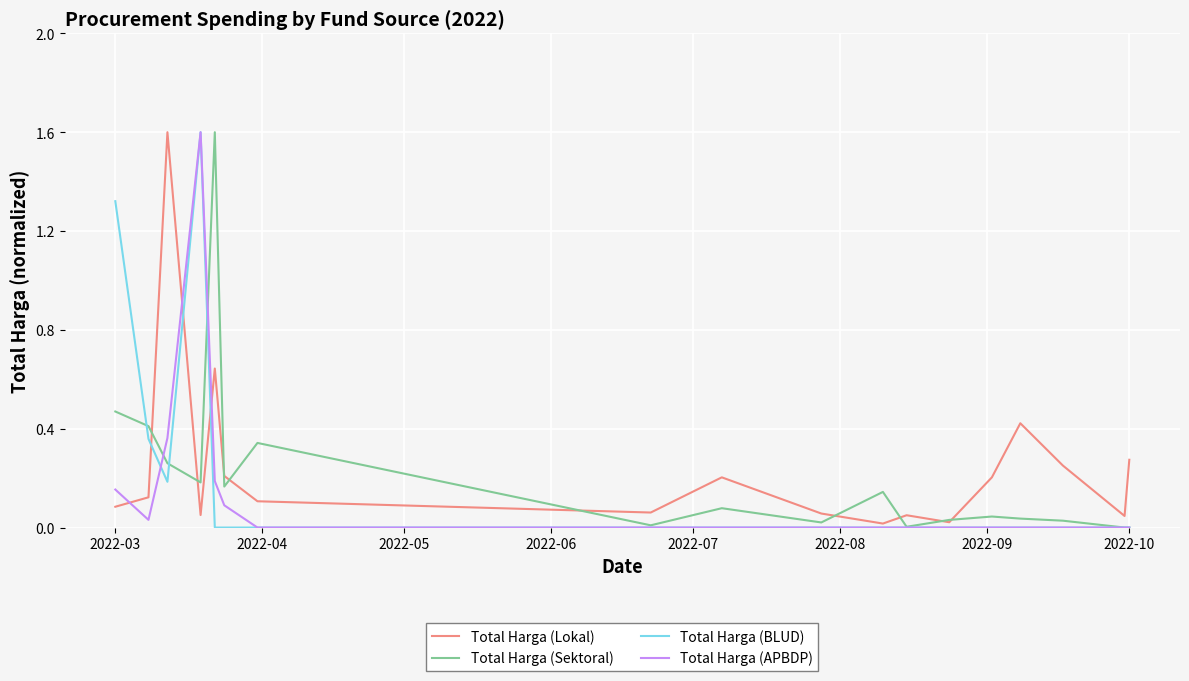

What is the greatest value displayed?

1.6